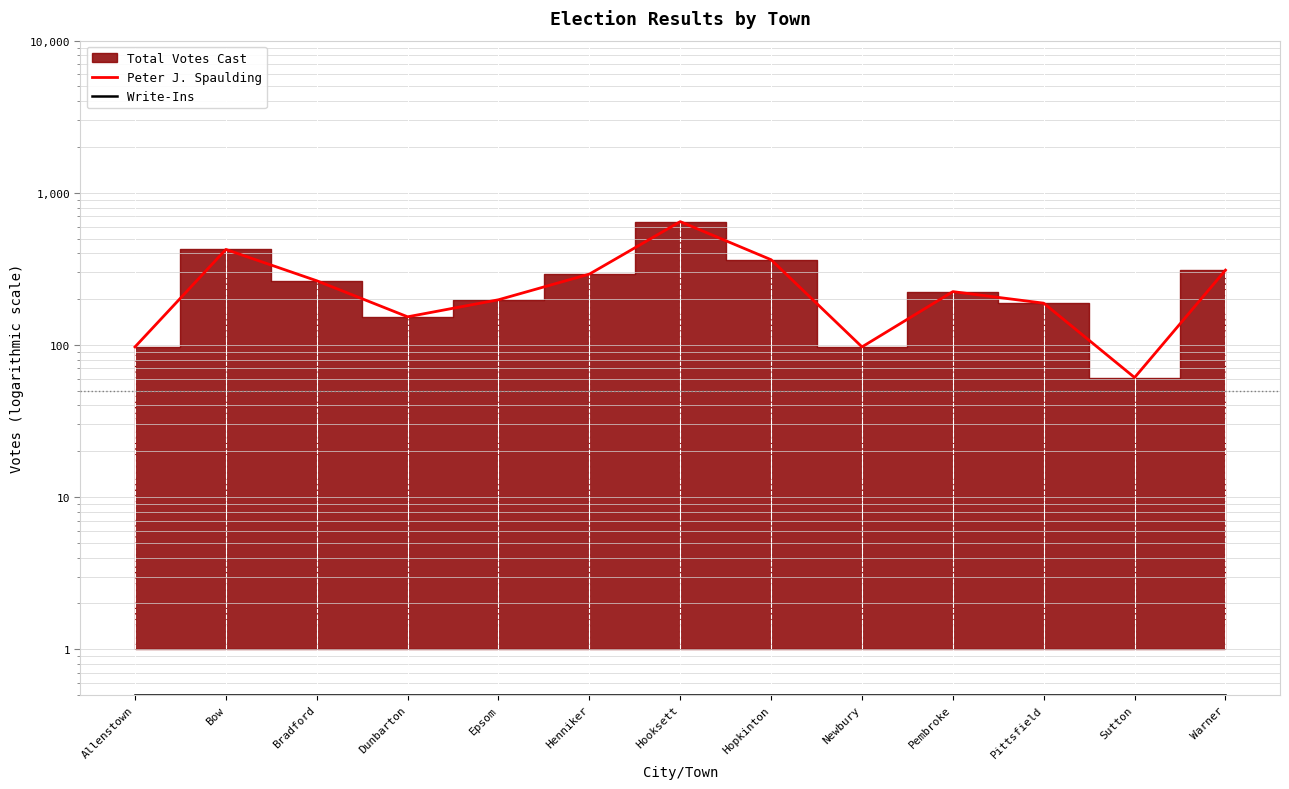

Reading left to right, extract all data points from this chart.

Peter J. Spaulding: 97.0	424.0	264.0	153.0	198.0	292.0	646.0	363.0	97.0	224.0	188.0	61.0	310.0
Write-Ins: 0.5	0.5	0.5	0.5	0.5	0.5	0.5	0.5	0.5	0.5	0.5	0.5	0.5